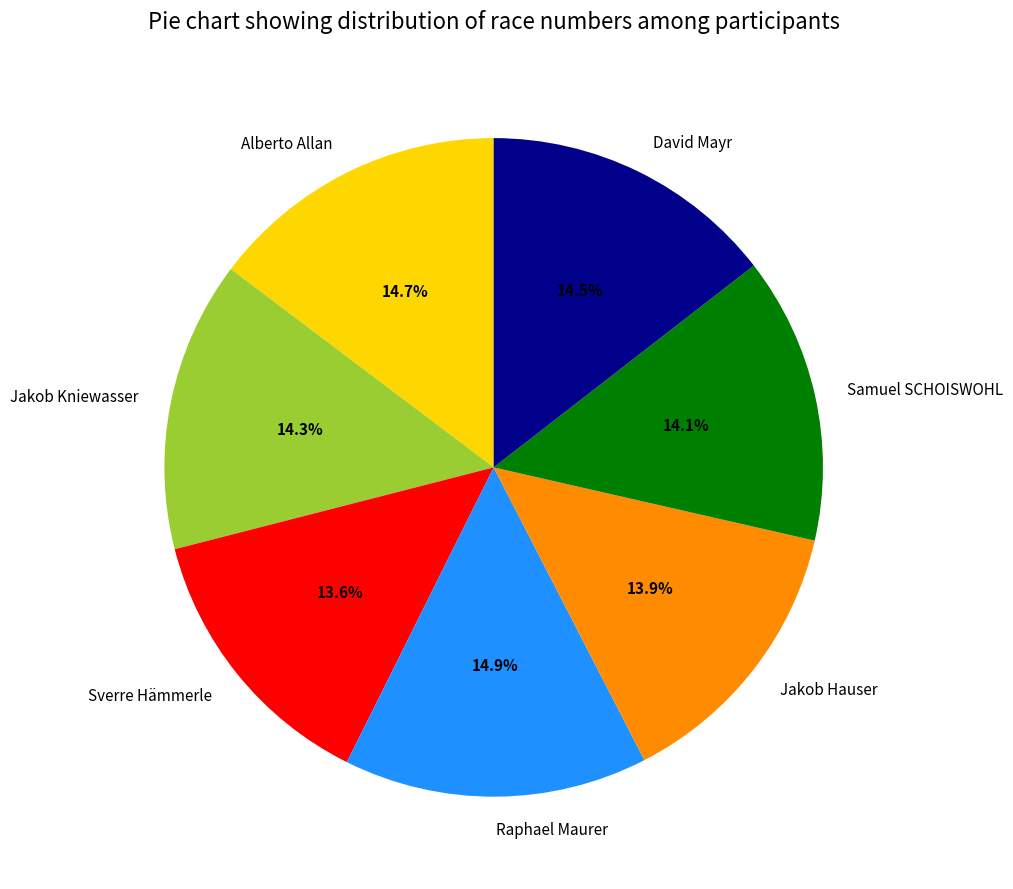

Between Alberto Allan and Sverre Hämmerle, which is larger?

Alberto Allan